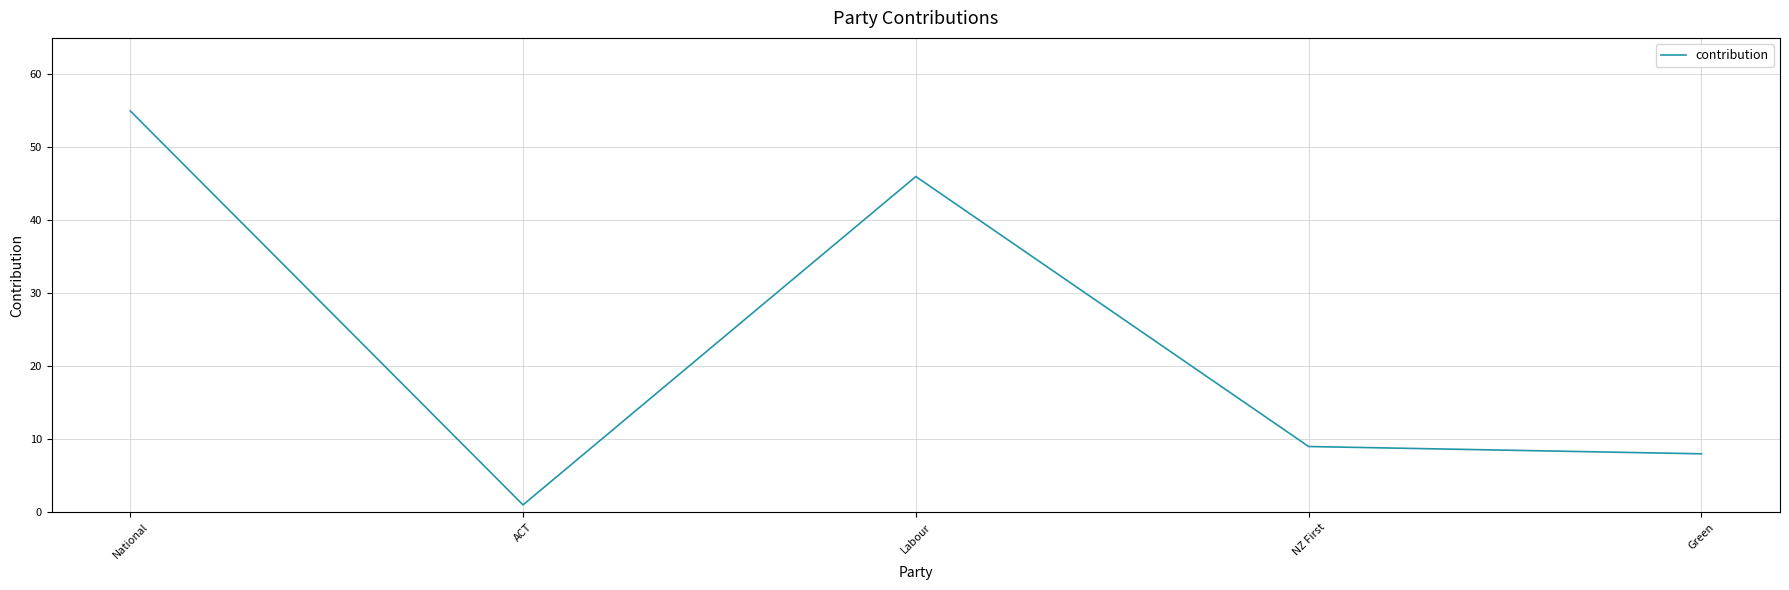

List the labels in order of value, largest first.

National, Labour, NZ First, Green, ACT